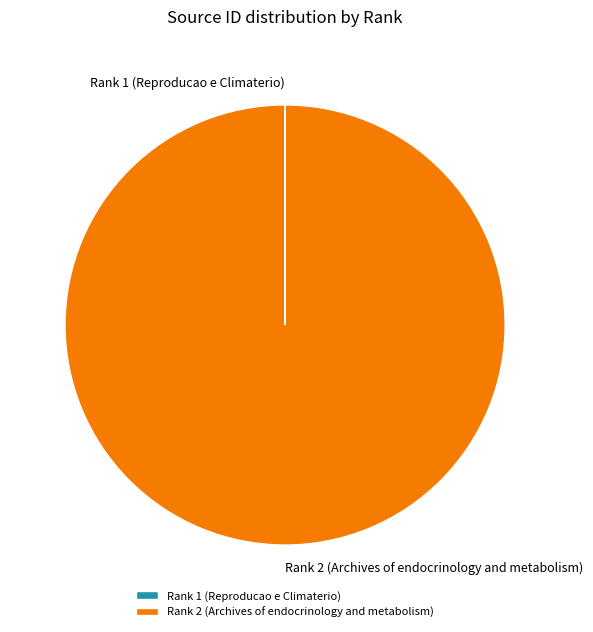

Which slice represents more than half of the pie?

Rank 2 (Archives of endocrinology and metabolism)